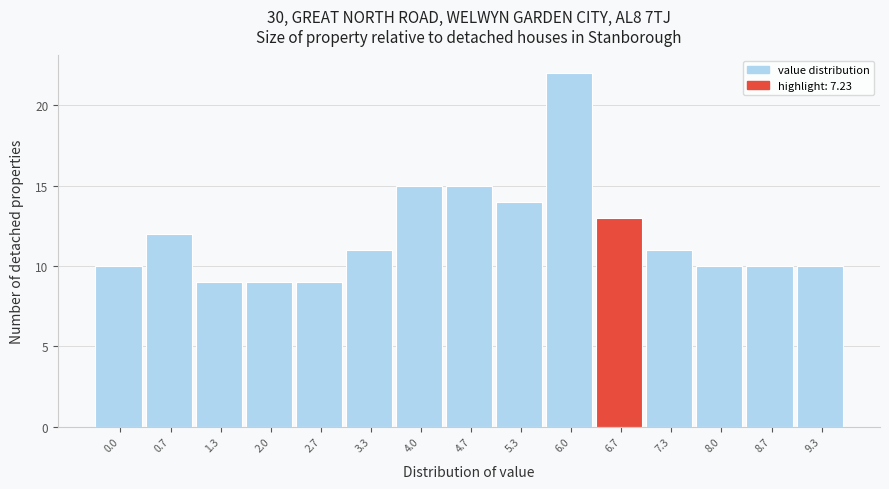

Reading right to left, list all the values displayed in this chart.

9.3=10	8.7=10	8.0=10	7.3=11	6.7=13	6.0=22	5.3=14	4.7=15	4.0=15	3.3=11	2.7=9	2.0=9	1.3=9	0.7=12	0.0=10